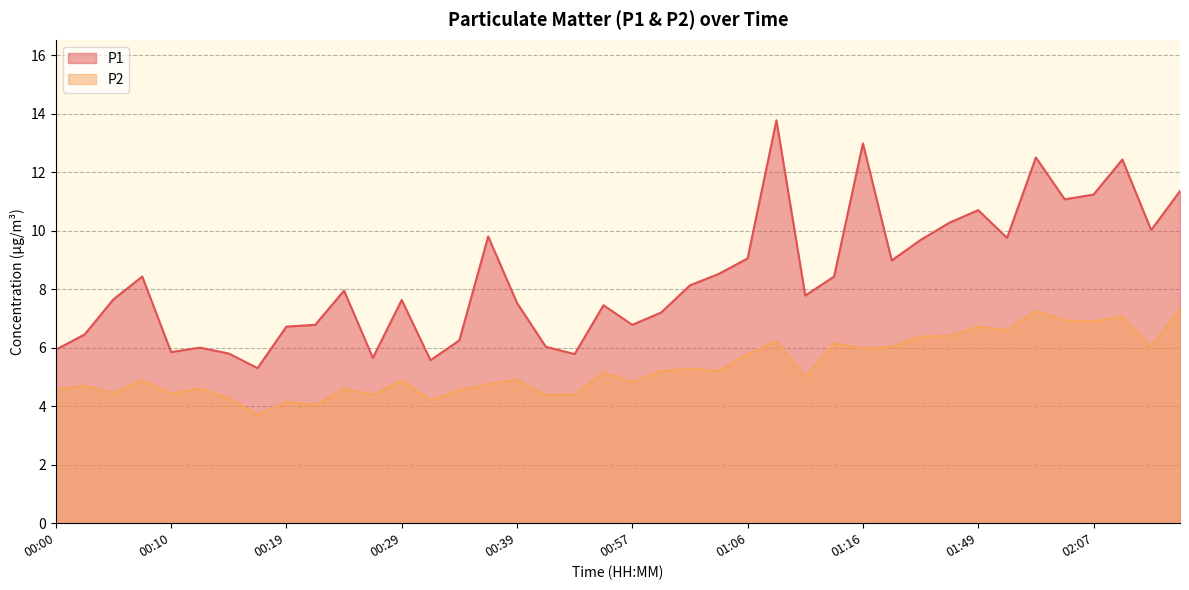

Reading left to right, transcribe all the data shown in this chart.

P1: 5.9	6.5	7.7	8.4	5.8	6.0	5.8	5.3	6.7	6.8	8.0	5.7	7.6	5.6	6.2	9.8	7.5	6.0	5.8	7.5	6.8	7.2	8.1	8.5	9.1	13.8	7.8	8.4	13.0	9.0	9.7	10.3	10.7	9.8	12.5	11.1	11.2	12.4	10.0	11.3
P2: 4.6	4.7	4.5	4.9	4.4	4.6	4.3	3.7	4.2	4.0	4.6	4.4	4.9	4.2	4.5	4.8	4.9	4.4	4.4	5.2	4.8	5.2	5.3	5.2	5.8	6.2	5.0	6.2	6.0	6.0	6.4	6.4	6.7	6.6	7.2	6.9	6.9	7.0	6.0	7.3